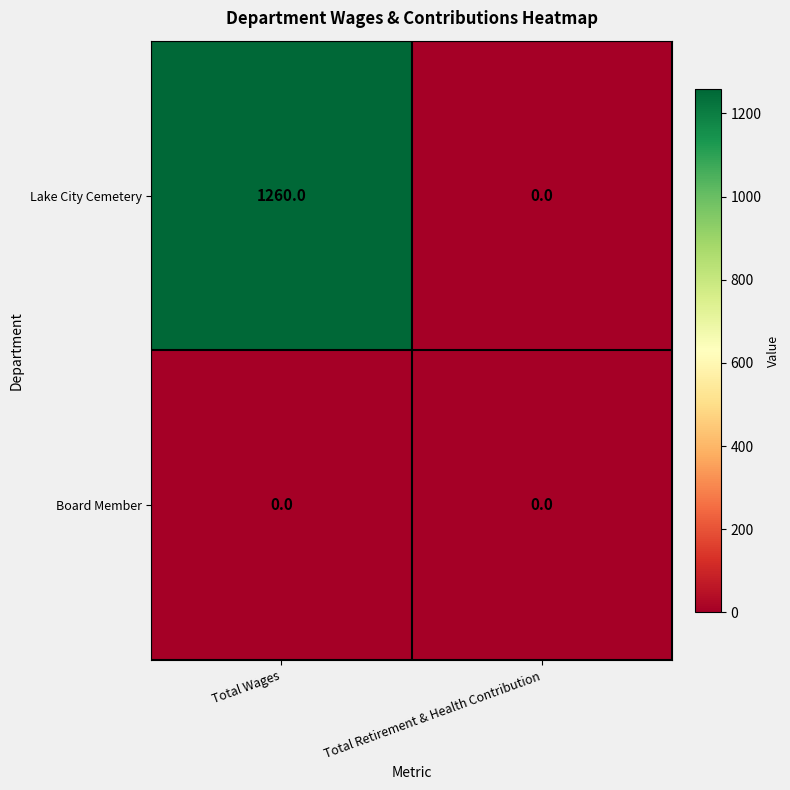

List the series in order of their overall mean, lowest first.

Board Member, Lake City Cemetery